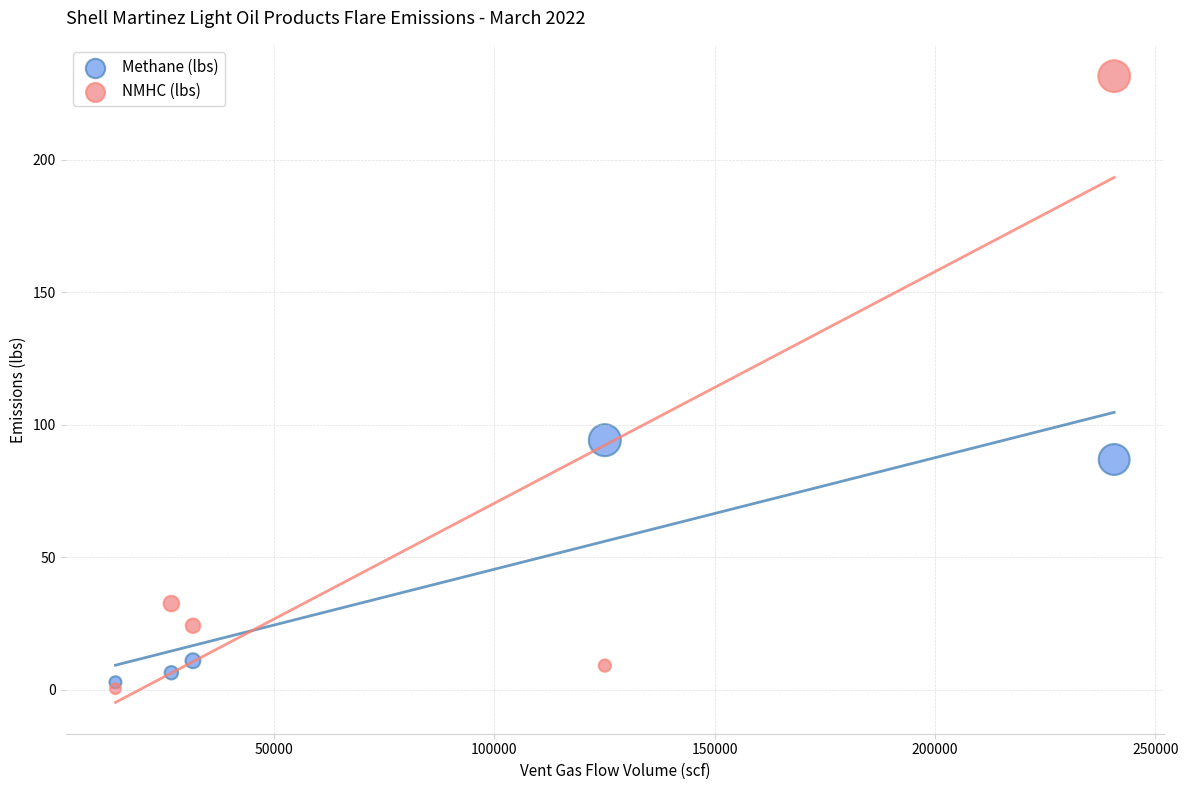

In the Methane (lbs) series, what Y value is closest to 48?

10.9